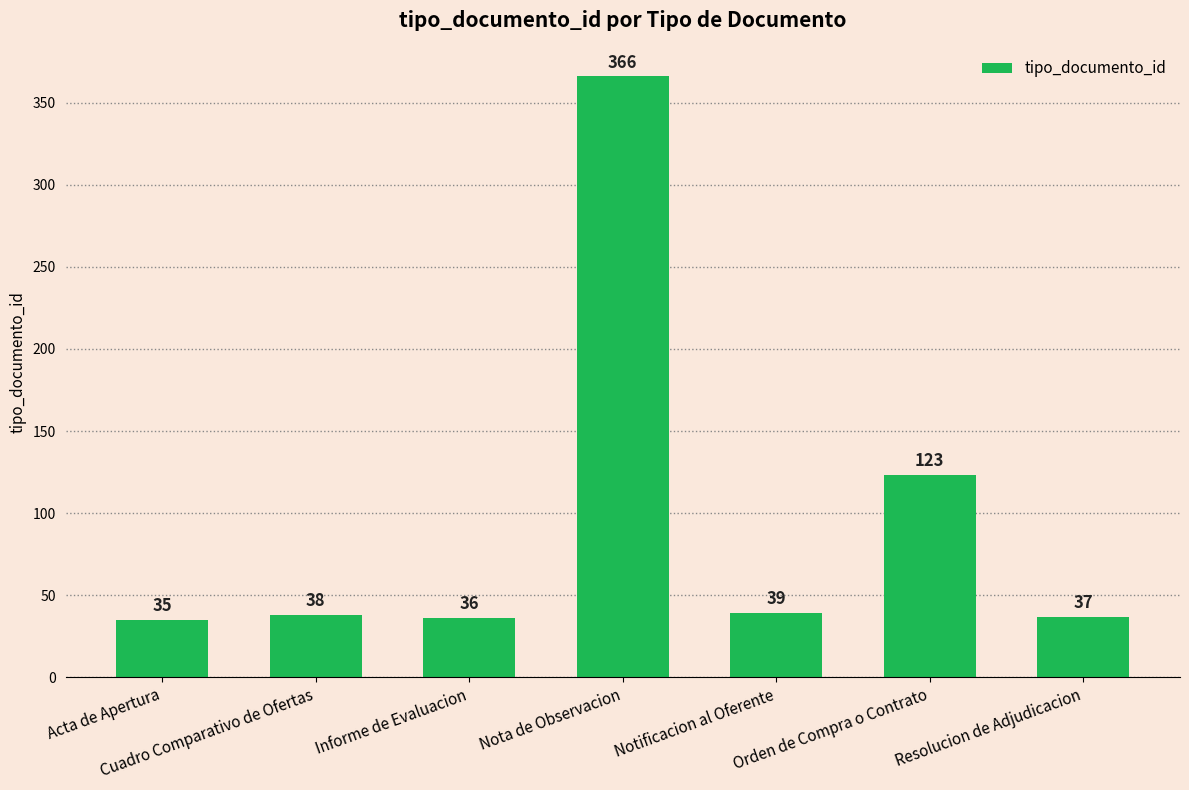

What is the sum of the values at Informe de Evaluacion and Nota de Observacion?

402